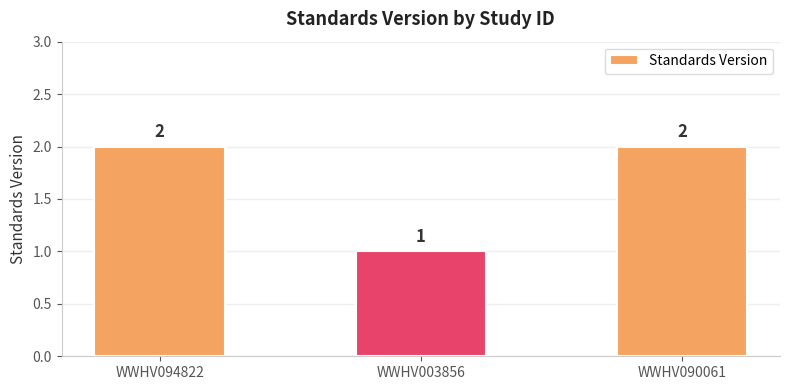

What is the ratio of the value at WWHV003856 to the value at WWHV094822?

0.5